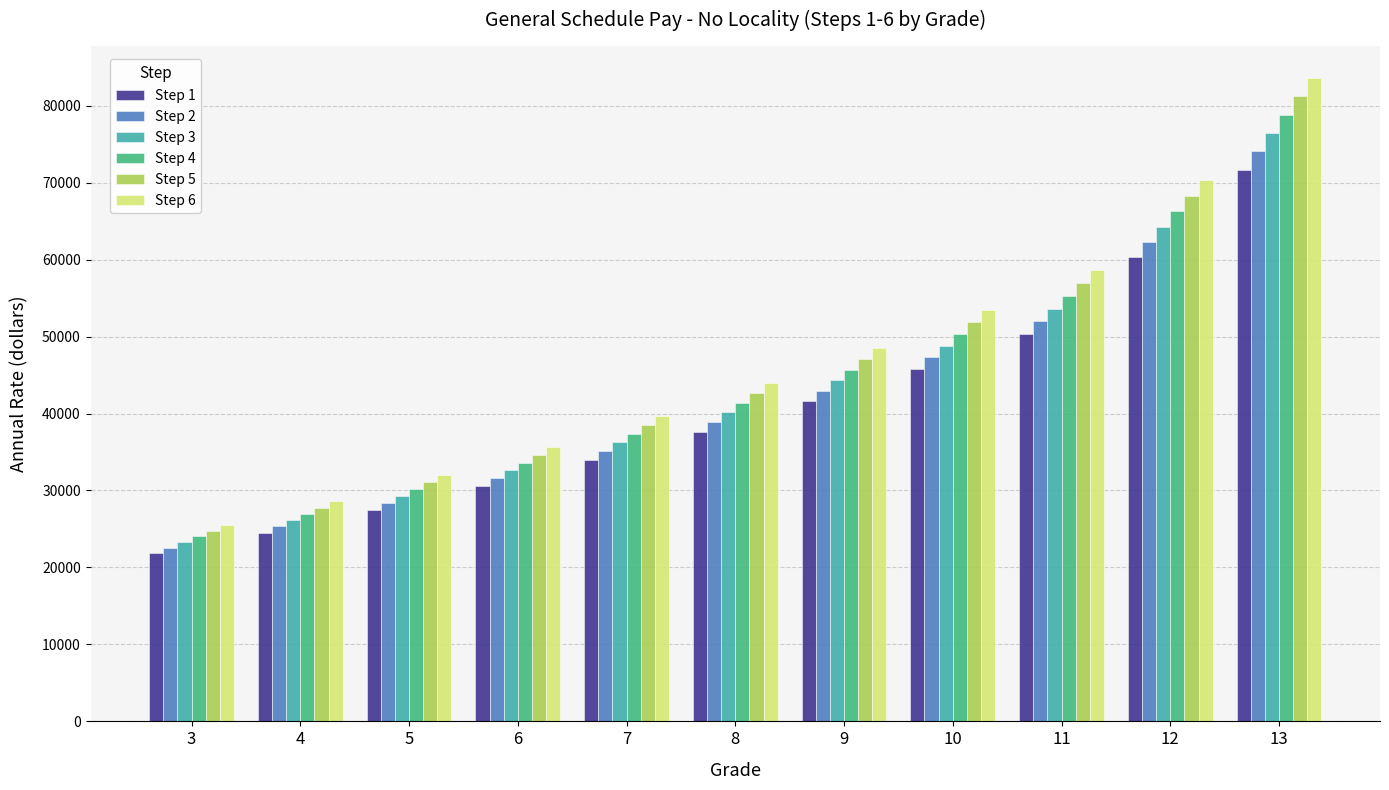

How many bars are there in total?

66